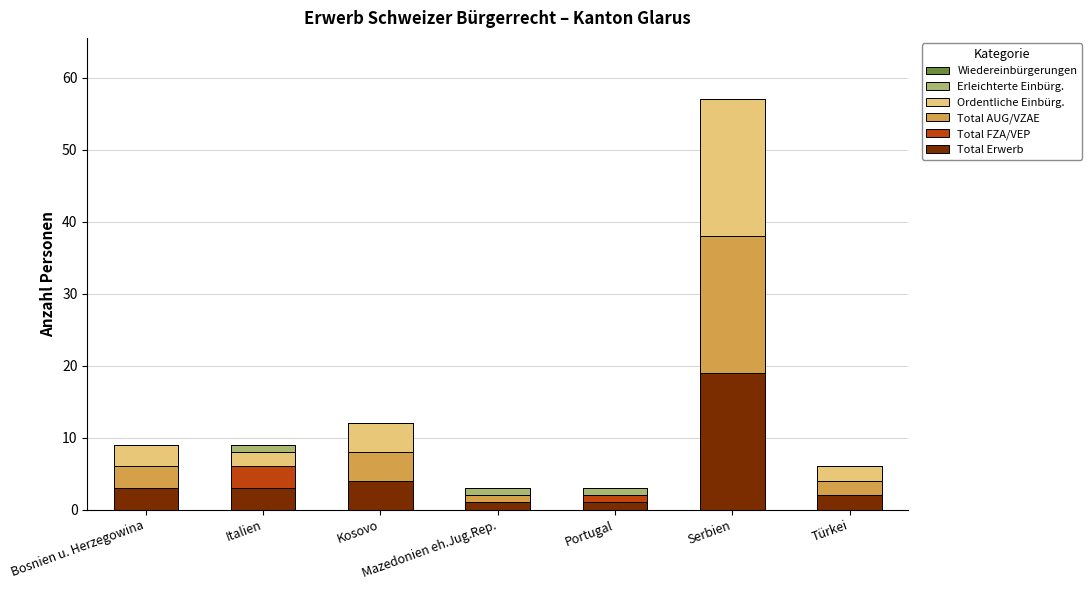

What is the total value across all series at Bosnien u. Herzegowina?

9